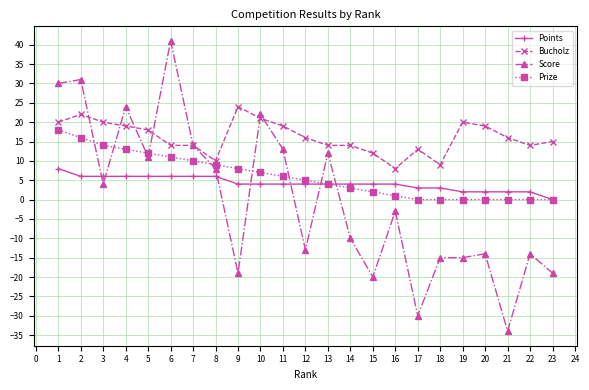

True or false: Points and Bucholz cross at least once.

False